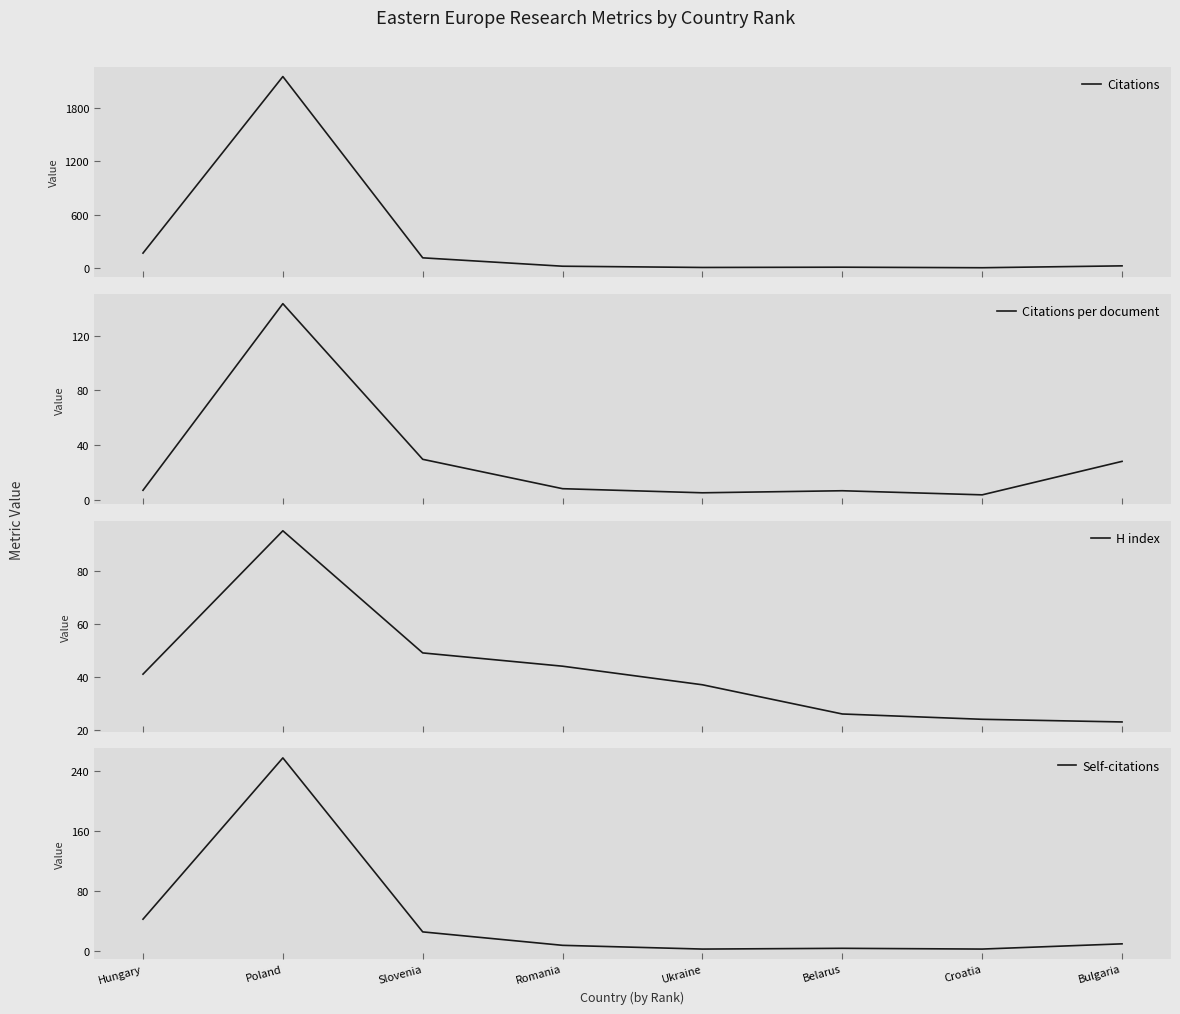

At how many categories does at least one series exceed 218?

1